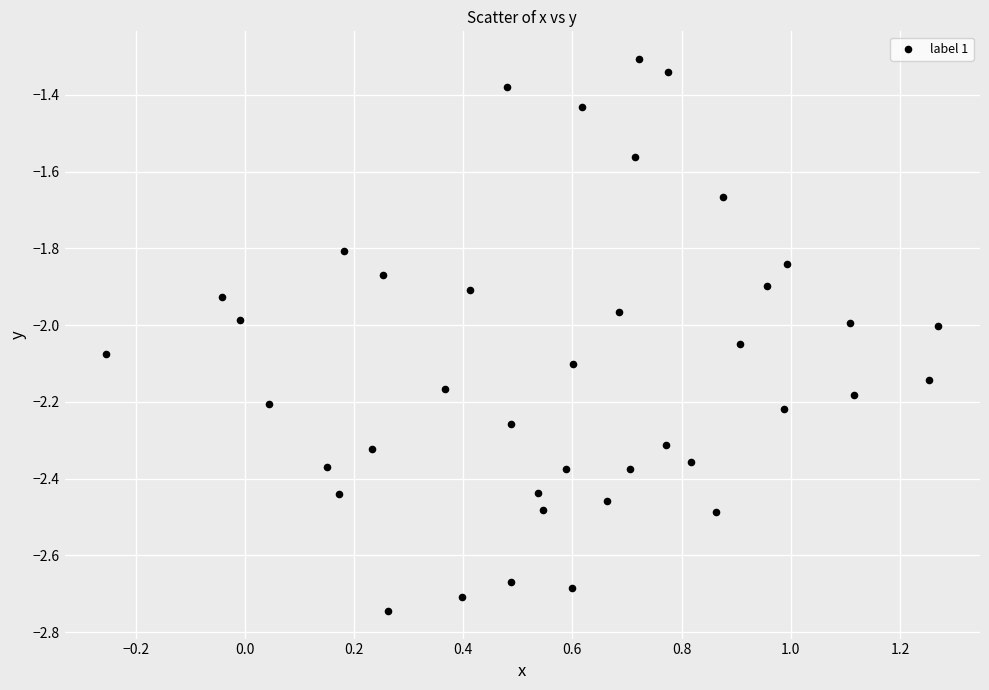

What is the range of X values (max minus min)?

1.5